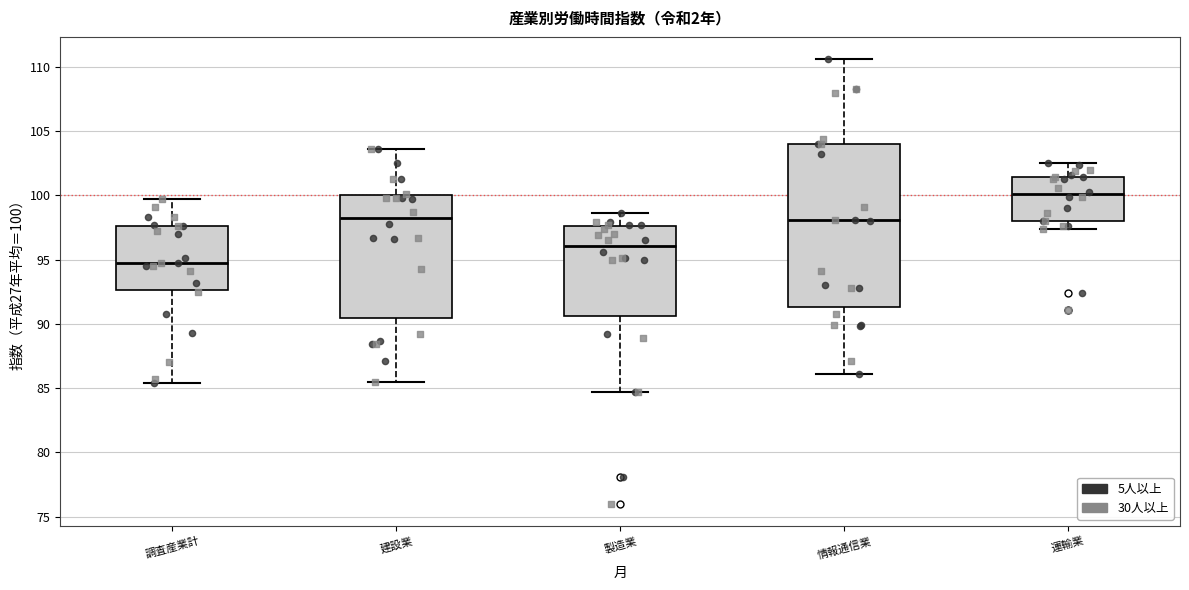

Comparing the boxes themselves (not the whiskers), which one is the tallest?

情報通信業